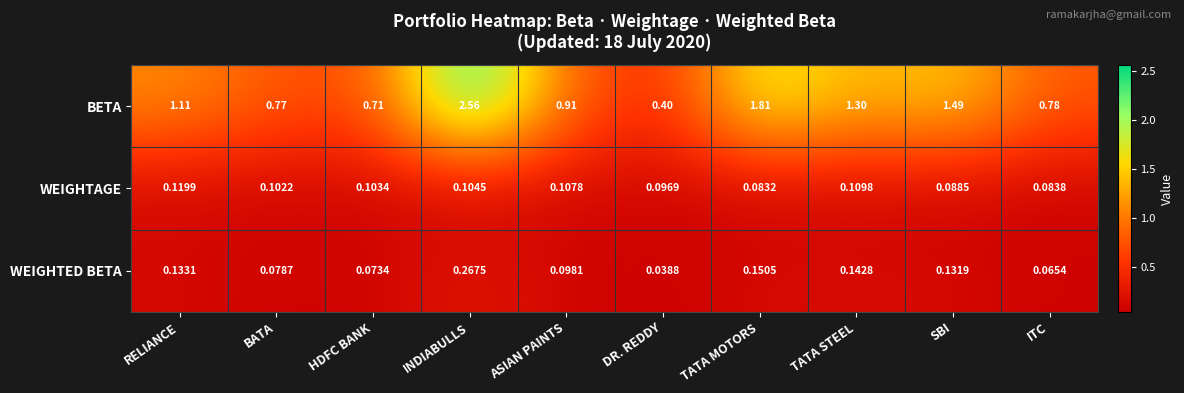

At which category does the chart reach its minimum across all series?

DR. REDDY